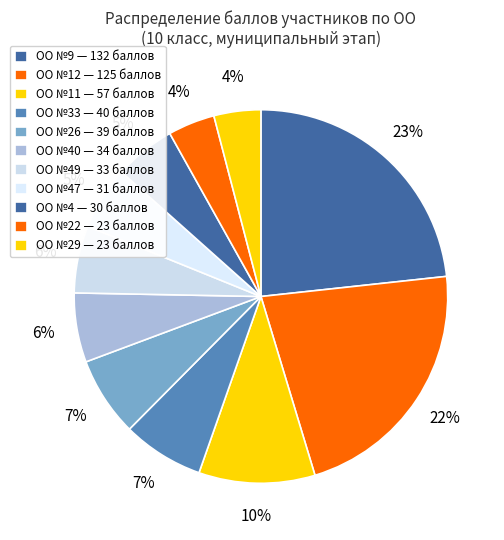

Count the number of slices in the pie.

11